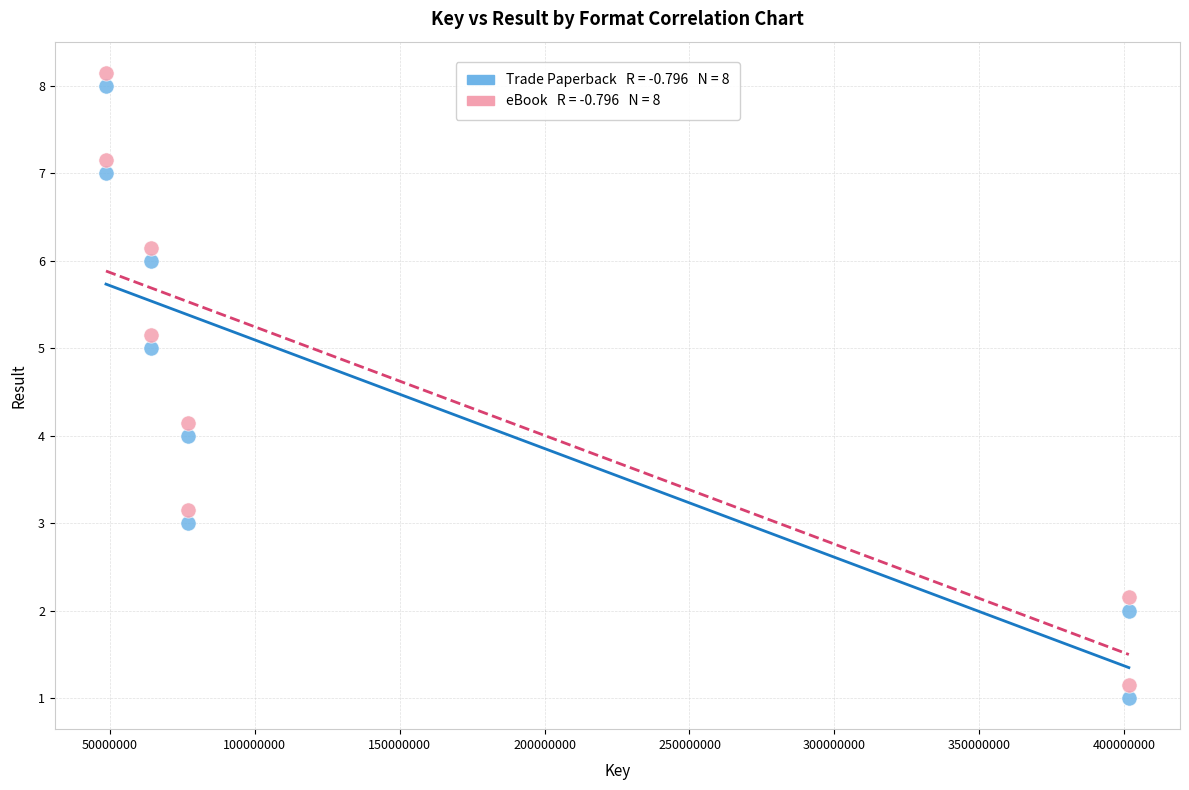

Across all data points, what is the range of X values (max minus min)?

353056302.0